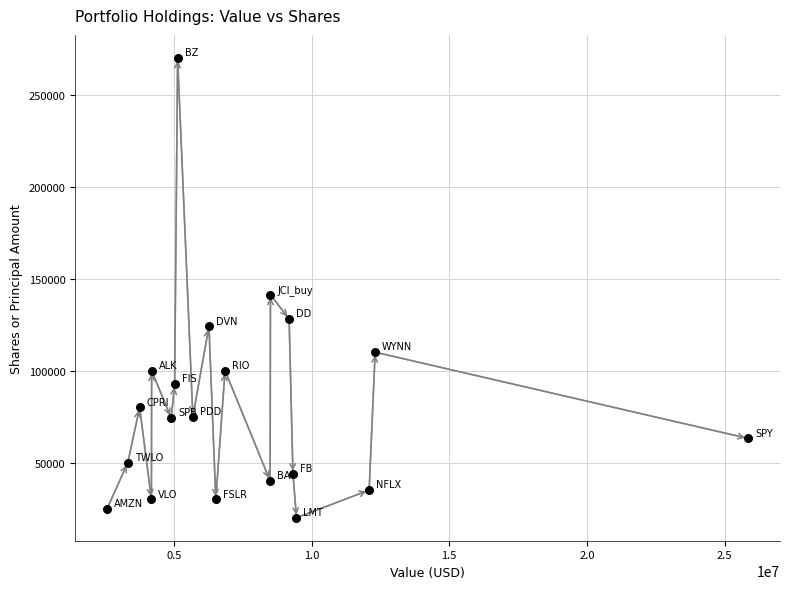

What is the range of Y values (max minus min)?

250000